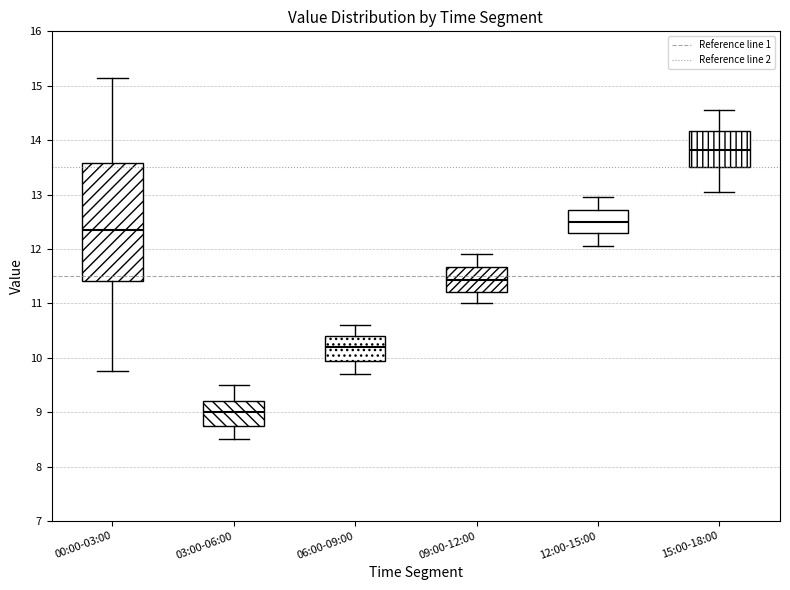

Reading left to right, read every box against the y-axis: the position of its median line, the range the box covers, and the ends of its whiskers. The values are not printed on the chart, so give them approximately, as read against the axis.

00:00-03:00: median 12.4, box 11.4 to 13.6, whiskers 9.8 to 15.2
03:00-06:00: median 9.0, box 8.8 to 9.2, whiskers 8.5 to 9.5
06:00-09:00: median 10.2, box 9.9 to 10.4, whiskers 9.7 to 10.6
09:00-12:00: median 11.4, box 11.2 to 11.7, whiskers 11.0 to 11.9
12:00-15:00: median 12.5, box 12.3 to 12.7, whiskers 12.1 to 13.0
15:00-18:00: median 13.8, box 13.5 to 14.2, whiskers 13.1 to 14.6